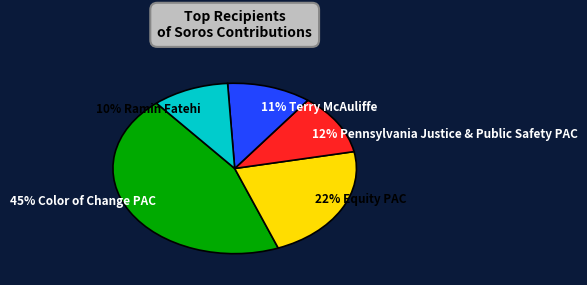

The 12% Pennsylvania Justice & Public Safety PAC slice represents 24% of the pie. True or false?

False